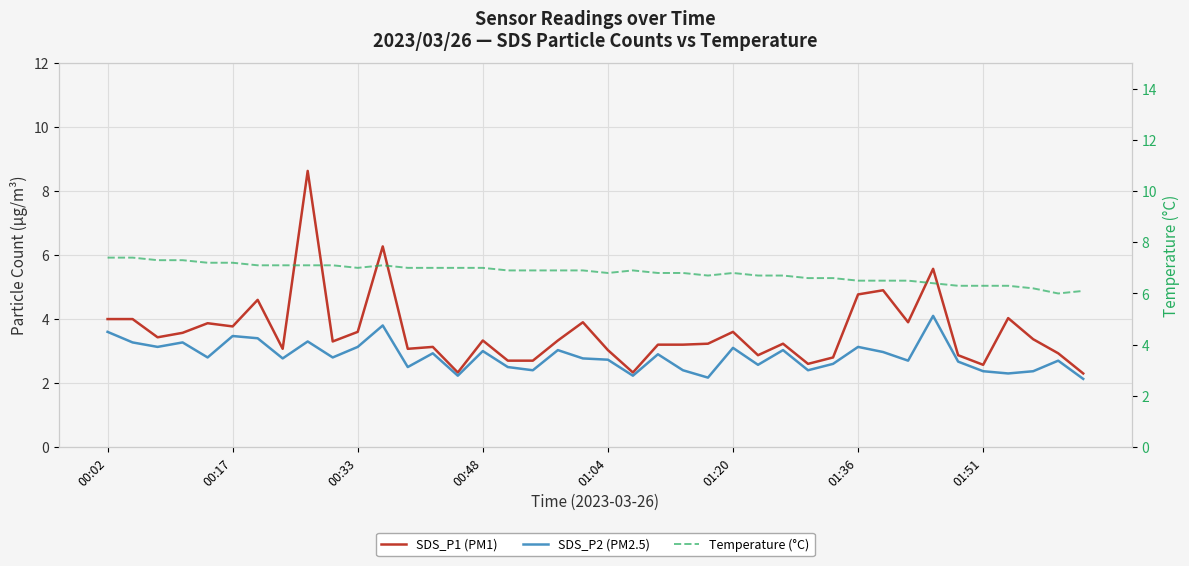

How many values in the SDS_P1 (PM1) series are below 3?

11